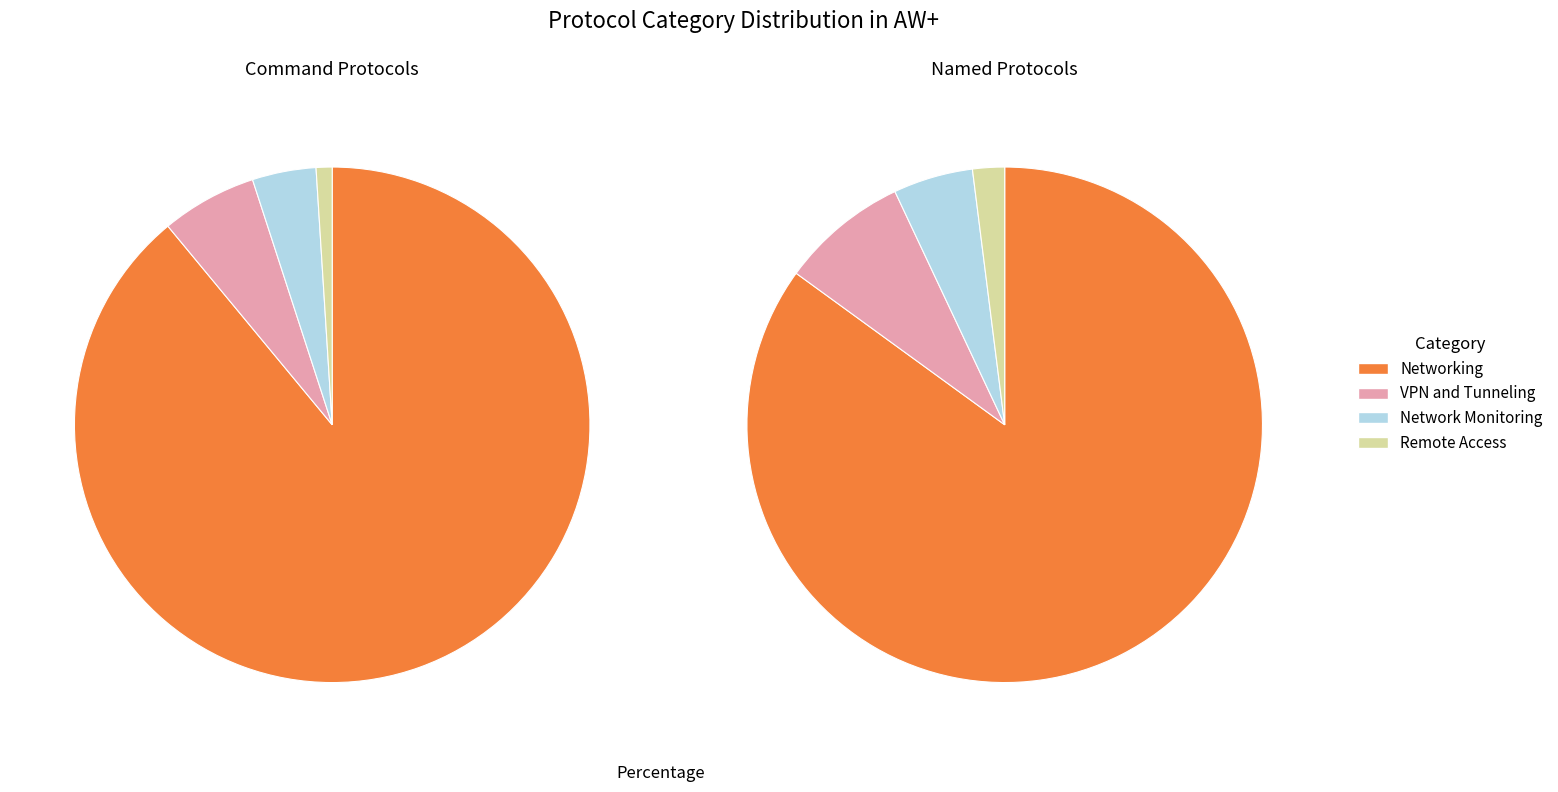

To the nearest percent, what is the combined percentage of Network Monitoring and Remote Access?

5%